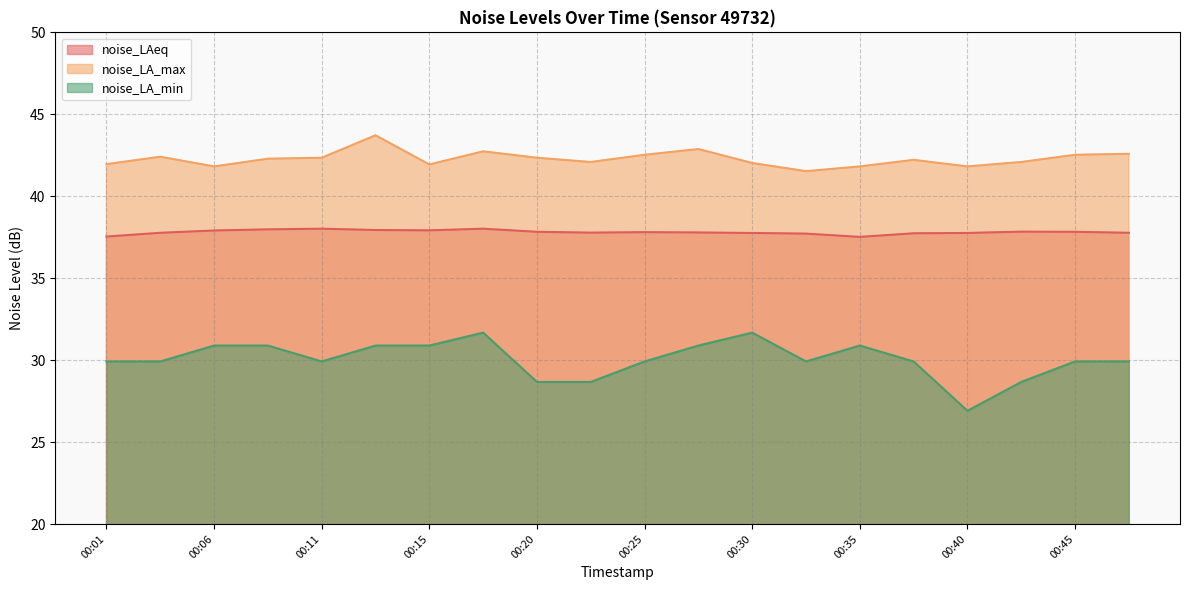

At which label does noise_LA_max first exceed 42?

00:03